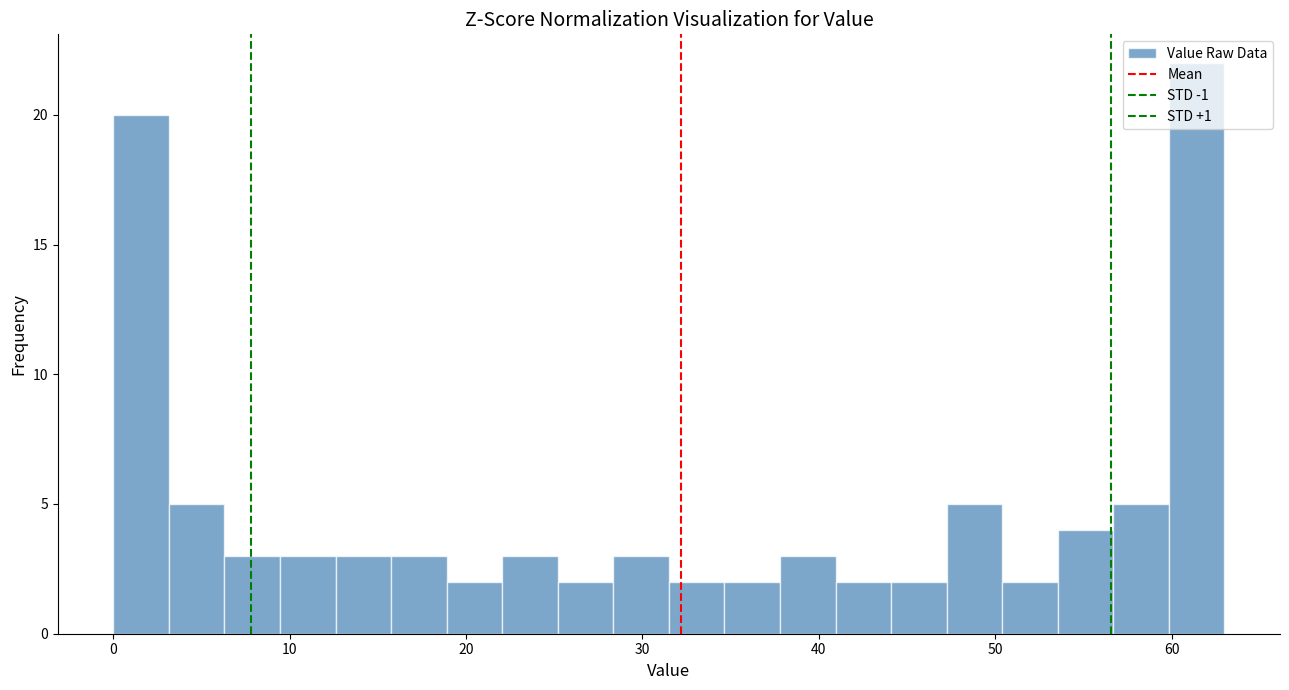

Around what value on the x-axis is the tallest bar? Give the approximate position of its centre, as read against the axis.

61